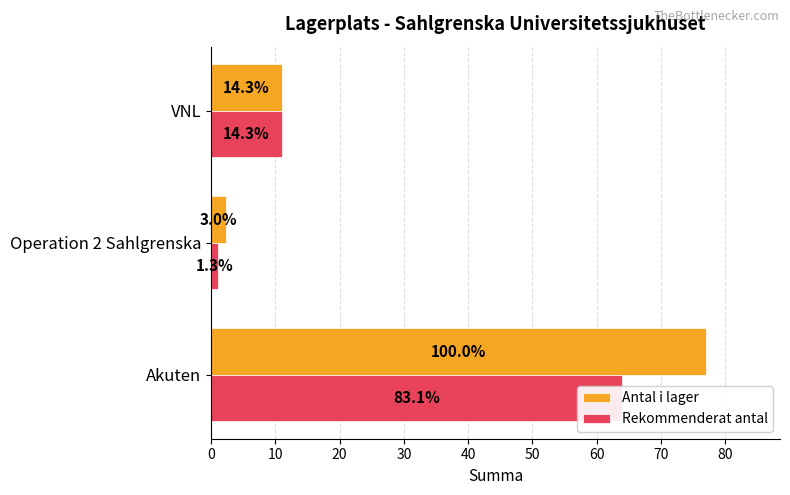

Is the value of Rekommenderat antal at Akuten greater than the value of Antal i lager at Akuten?

No